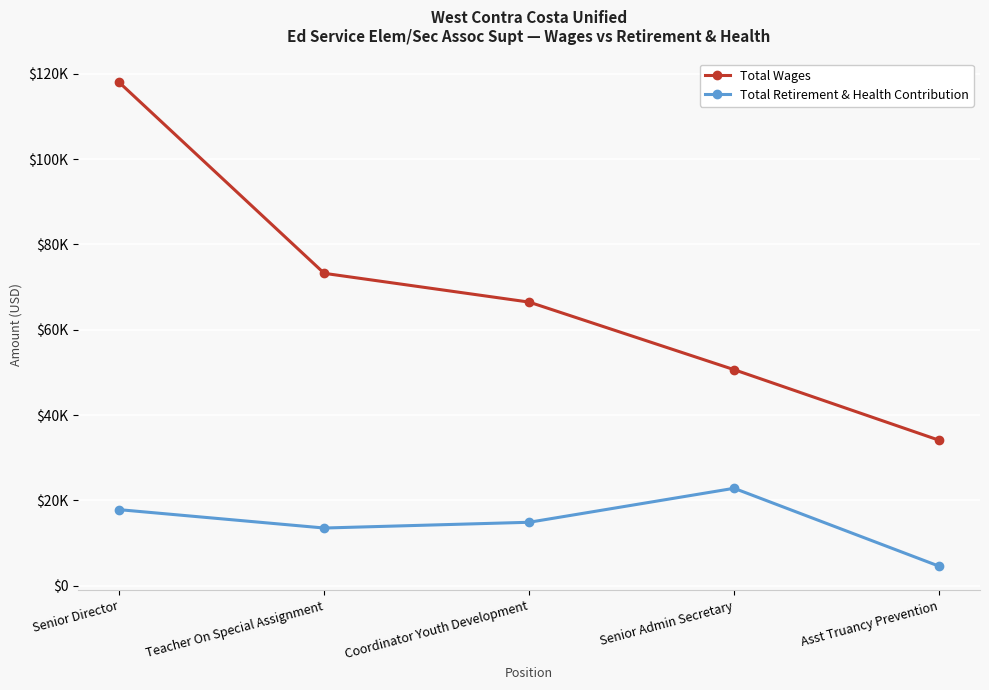

At which category does the chart reach its peak across all series?

Senior Director